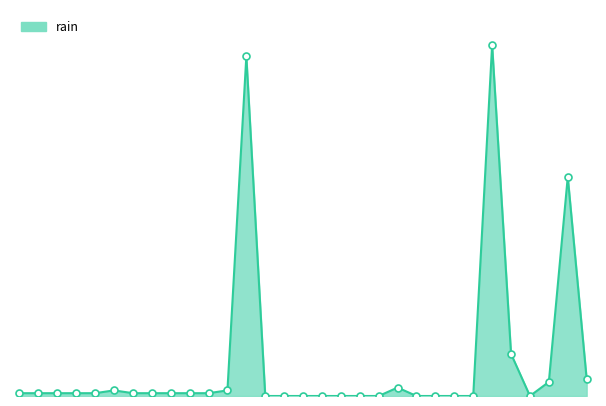

Does the chart have visible grid lines?

No